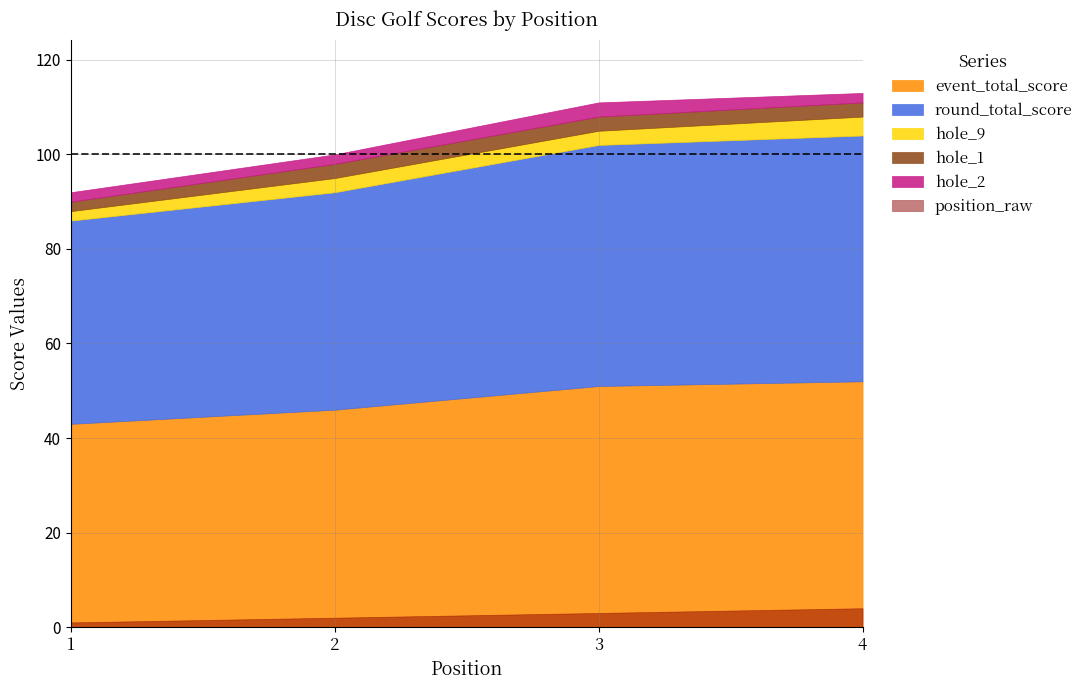

At which label is hole_9 closest to 3?

2